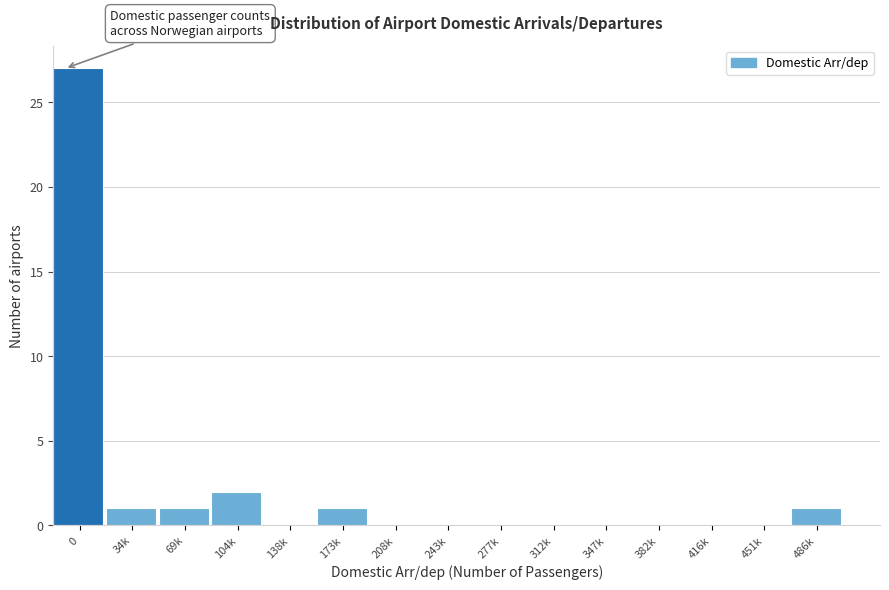

Reading right to left, extract all data points from this chart.

486k=1	451k=0	416k=0	382k=0	347k=0	312k=0	277k=0	243k=0	208k=0	173k=1	138k=0	104k=2	69k=1	34k=1	0=27